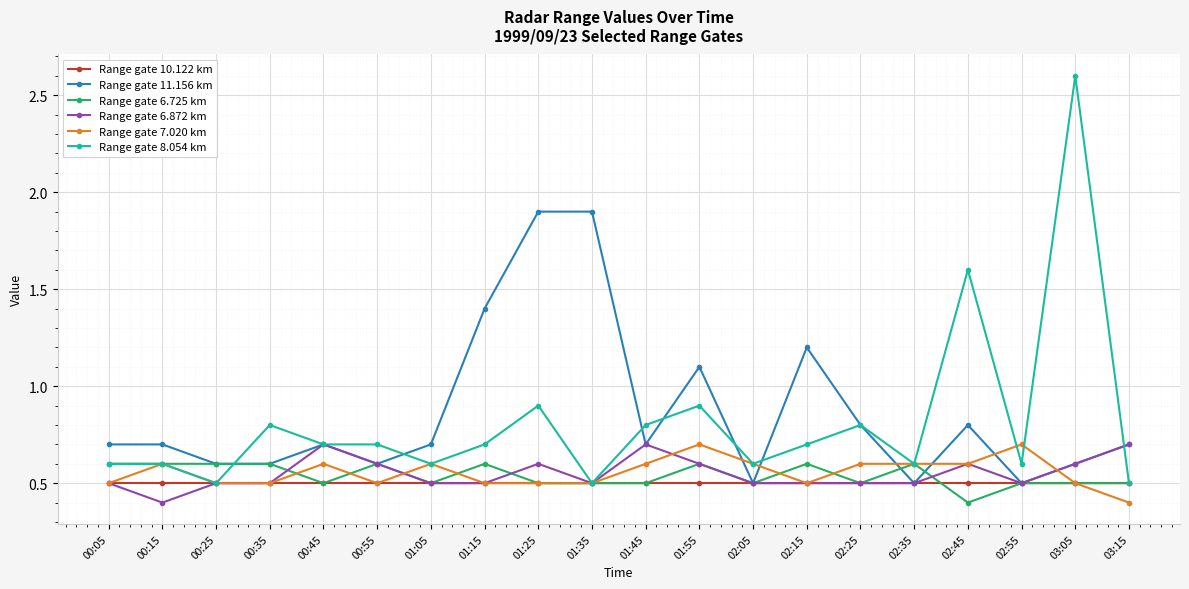

True or false: Range gate 7.020 km has more than 1 points higher than both neighbors.

True